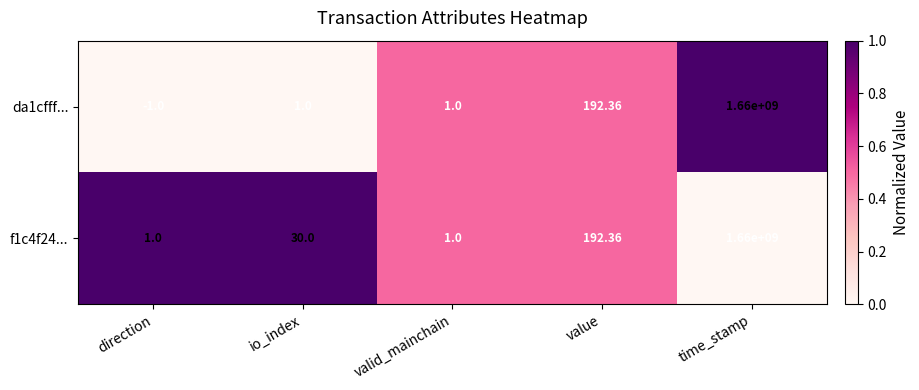

Which series has the largest range (max minus min)?

da1cfff...